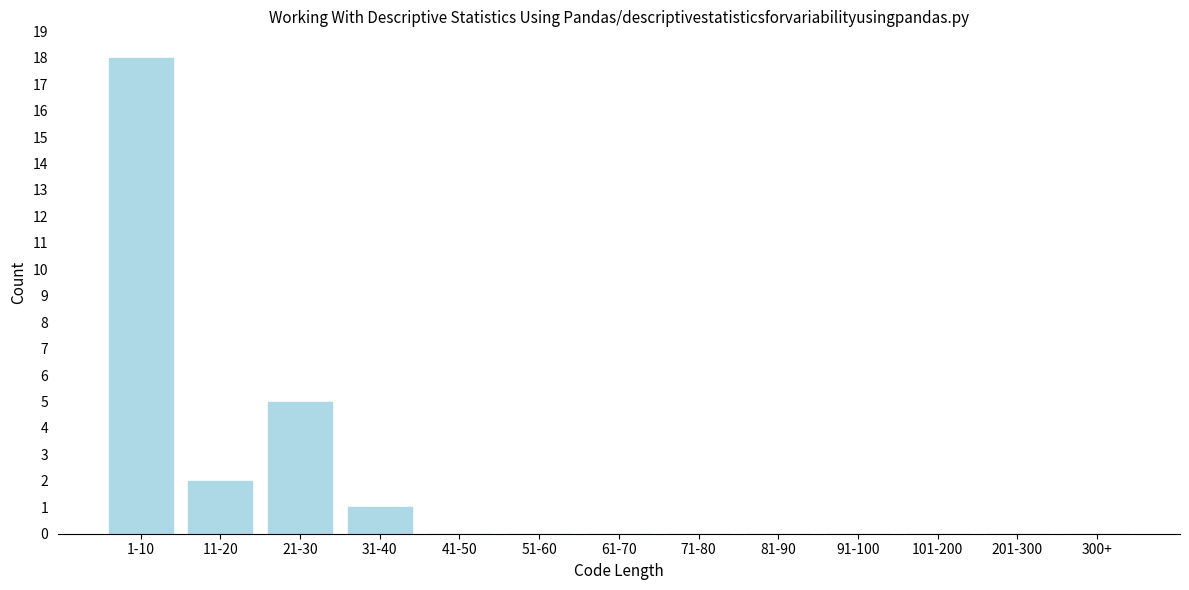

Reading left to right, extract all data points from this chart.

1-10=18	11-20=2	21-30=5	31-40=1	41-50=0	51-60=0	61-70=0	71-80=0	81-90=0	91-100=0	101-200=0	201-300=0	300+=0